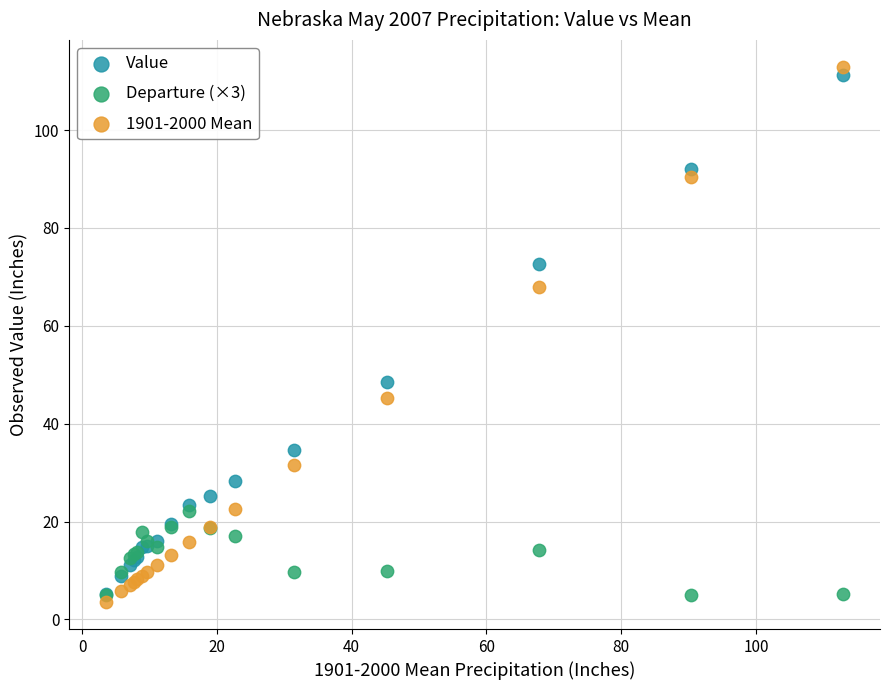

What are all the series names shown in the legend?

Value, Departure (×3), 1901-2000 Mean